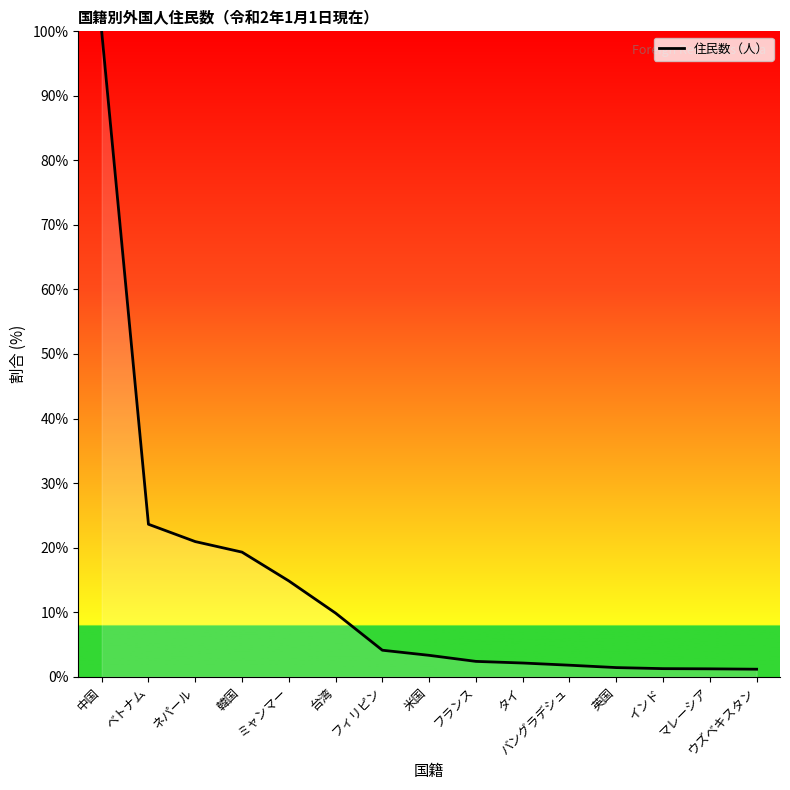

Is this an area chart (filled region under the line)?

No